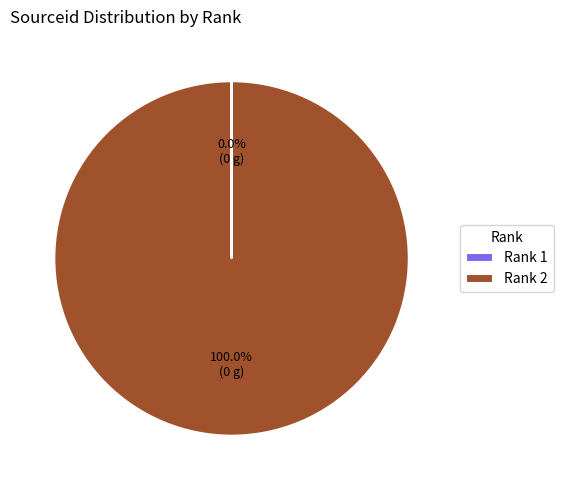

What is the largest slice in the pie chart?

Rank 2